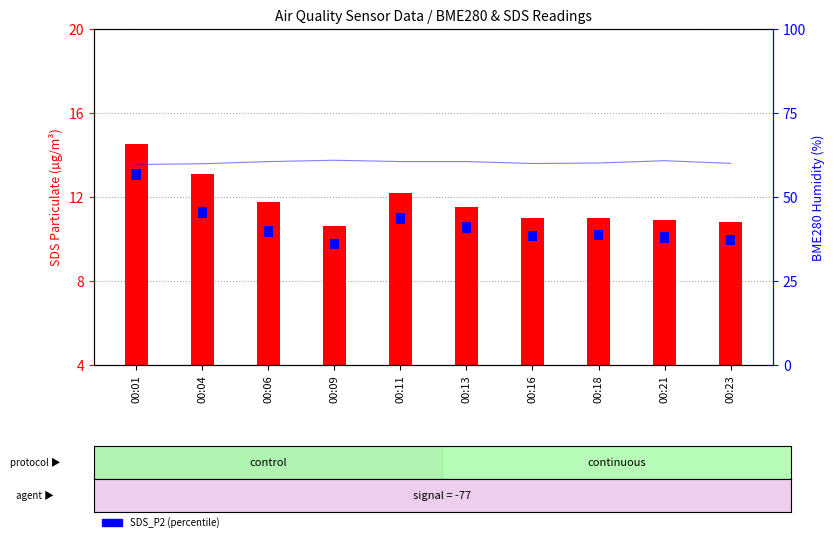

The chart shows a value of 60.5 at 00:06. True or false?

True